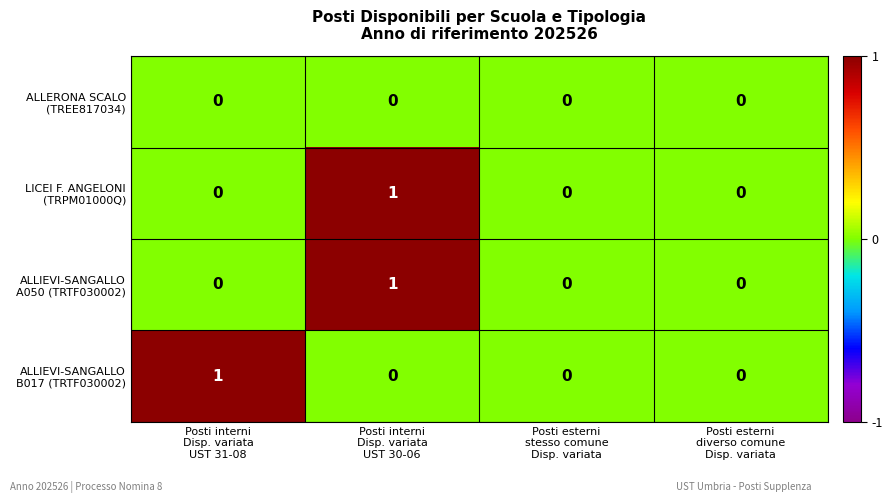

Count the number of data series in this chart.

4